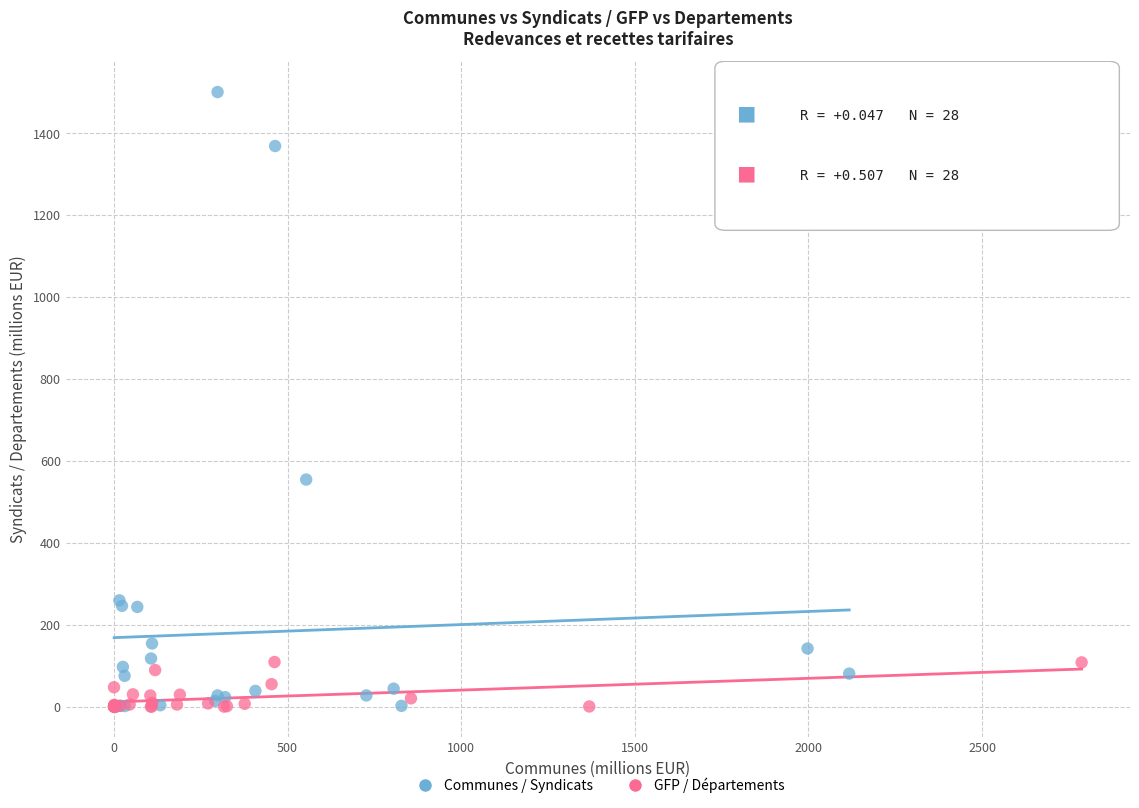

Which series has the widest spread of Y values?

Communes / Syndicats